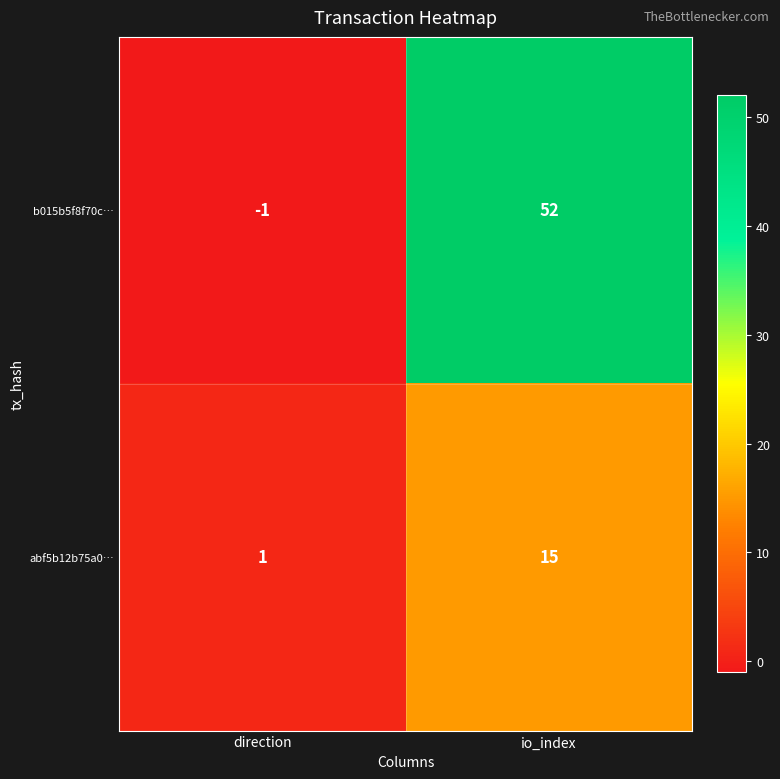

Reading left to right, extract all data points from this chart.

b015b5f8f70c…: direction=-1	io_index=52
abf5b12b75a0…: direction=1	io_index=15